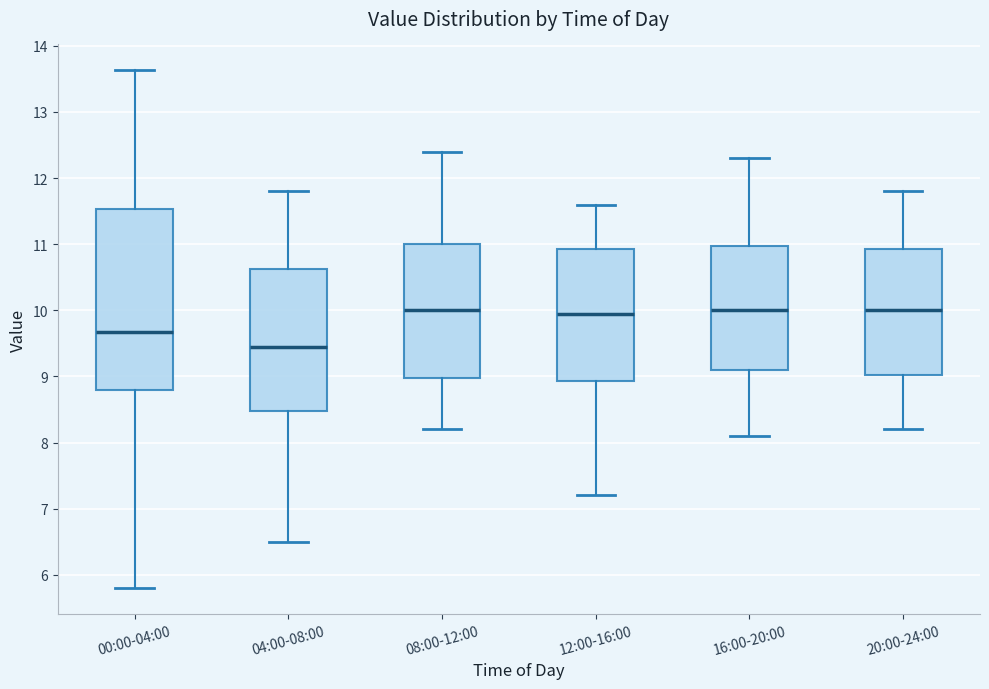

Reading left to right, transcribe this box plot: for each box, give where its median line is, the range the box spans, and where its two whiskers end, as read against the y-axis. The values are not printed on the chart, so give them approximately, as read against the axis.

00:00-04:00: median 9.7, box 8.8 to 11.5, whiskers 5.8 to 13.6
04:00-08:00: median 9.5, box 8.5 to 10.6, whiskers 6.5 to 11.8
08:00-12:00: median 10.0, box 9.0 to 11.0, whiskers 8.2 to 12.4
12:00-16:00: median 10.0, box 8.9 to 10.9, whiskers 7.2 to 11.6
16:00-20:00: median 10.0, box 9.1 to 11.0, whiskers 8.1 to 12.3
20:00-24:00: median 10.0, box 9.0 to 10.9, whiskers 8.2 to 11.8